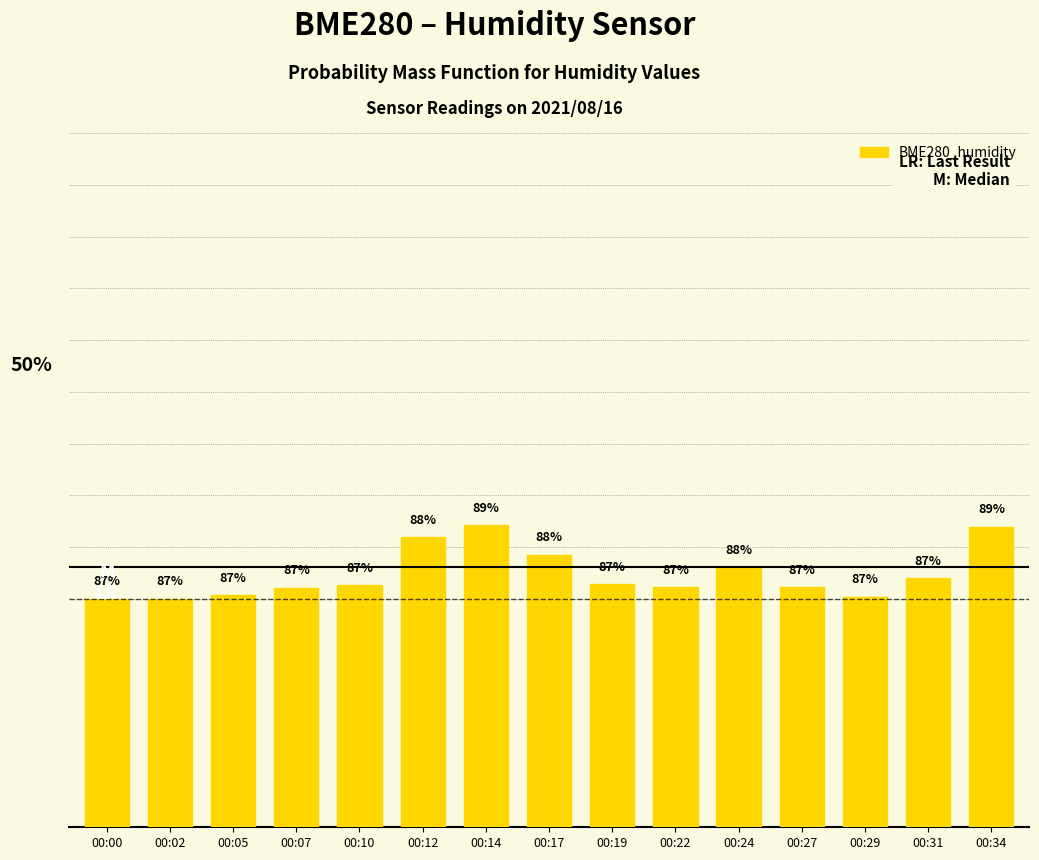

What value does the data have at 00:12?

88.3